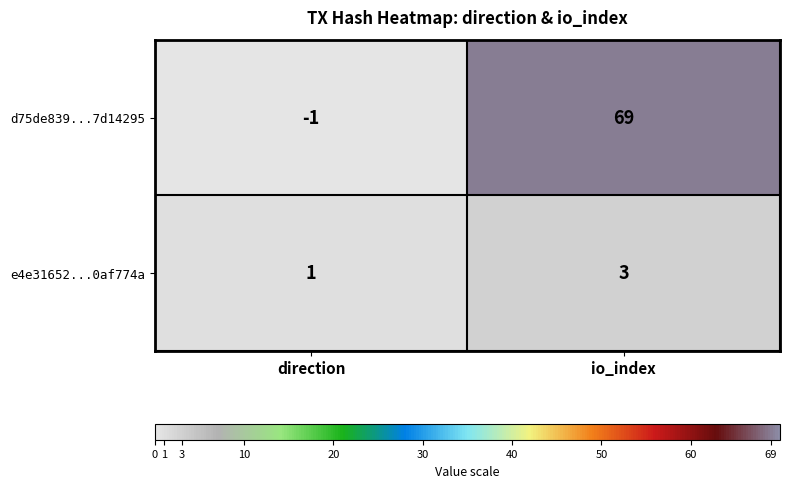

Rank the series at direction from lowest to highest value.

d75de839...7d14295, e4e31652...0af774a